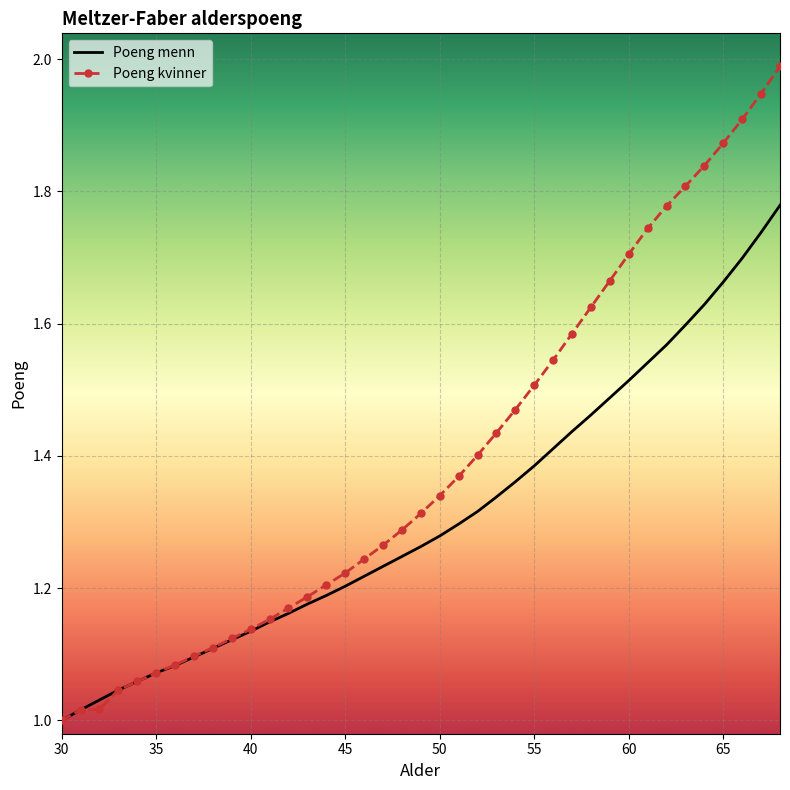

Which series has the widest spread of values?

Poeng kvinner